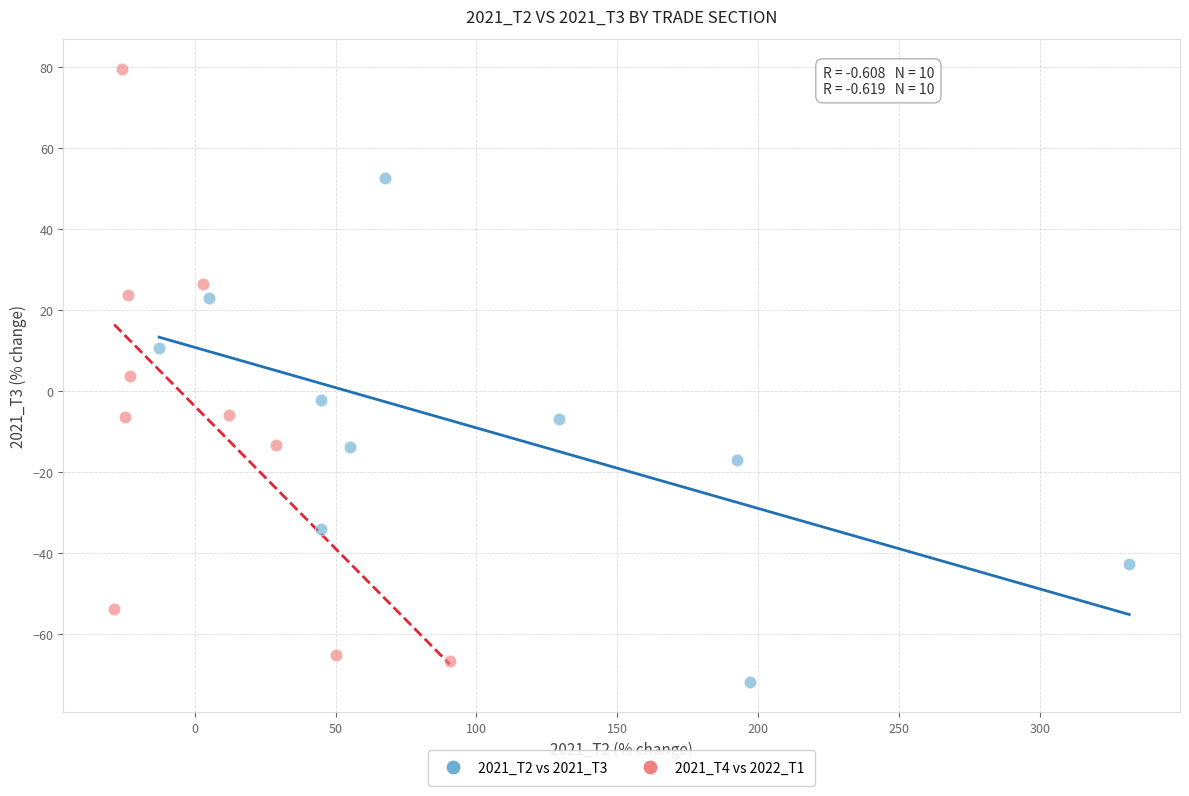

Which series reaches the maximum Y coordinate?

2021_T4 vs 2022_T1